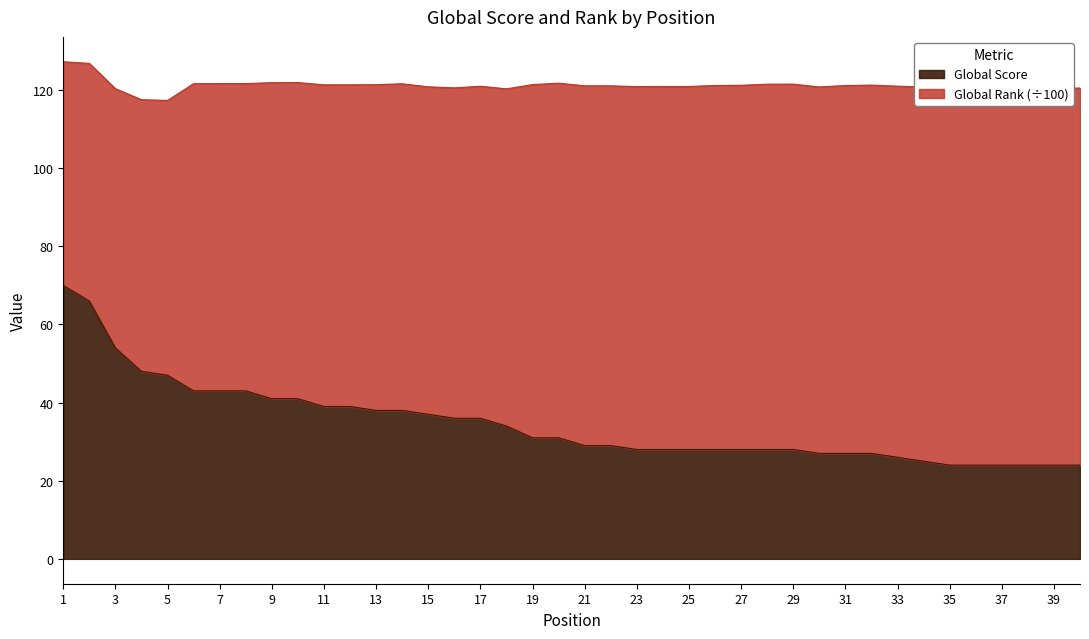

Which category has the highest value across all series?

1